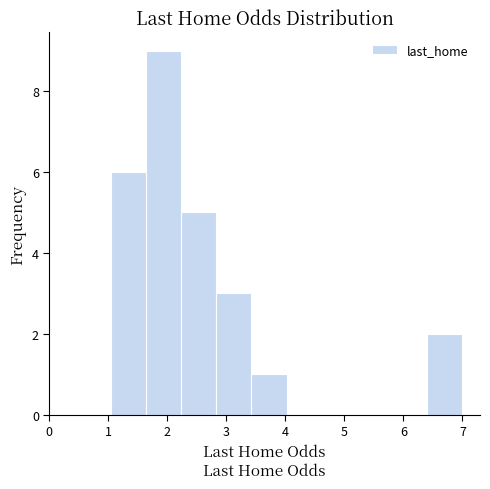

How tall is the bar that spans 2.8 to 3.4 on the x-axis? Neither the bar edges nor the heights are printed on the chart, so give them approximately, as read against the axes.

3